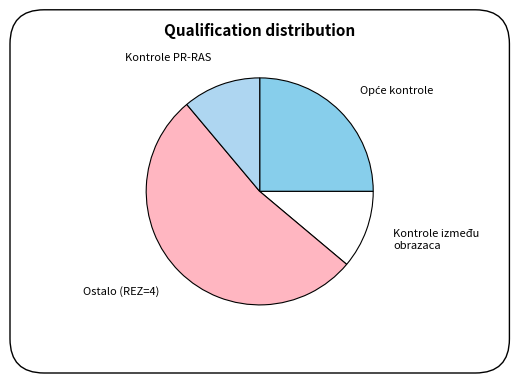

Do Kontrole između obrazaca and Kontrole PR-RAS together represent more than half of the pie?

No